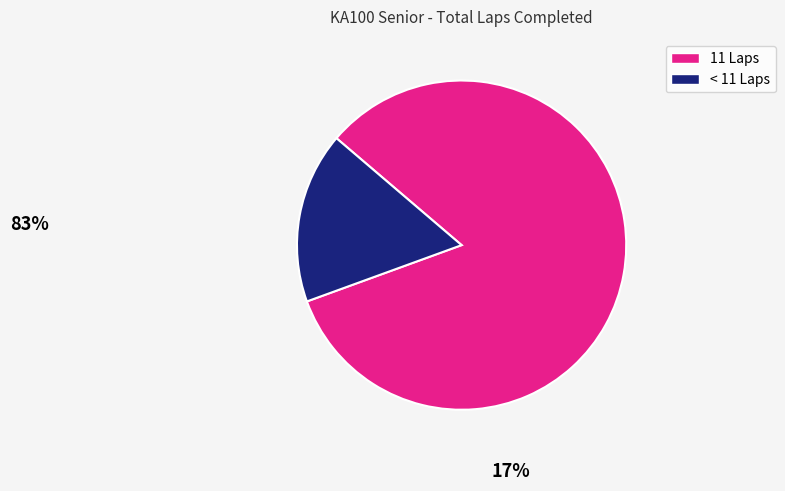

Is there any slice that represents more than half of the pie?

Yes